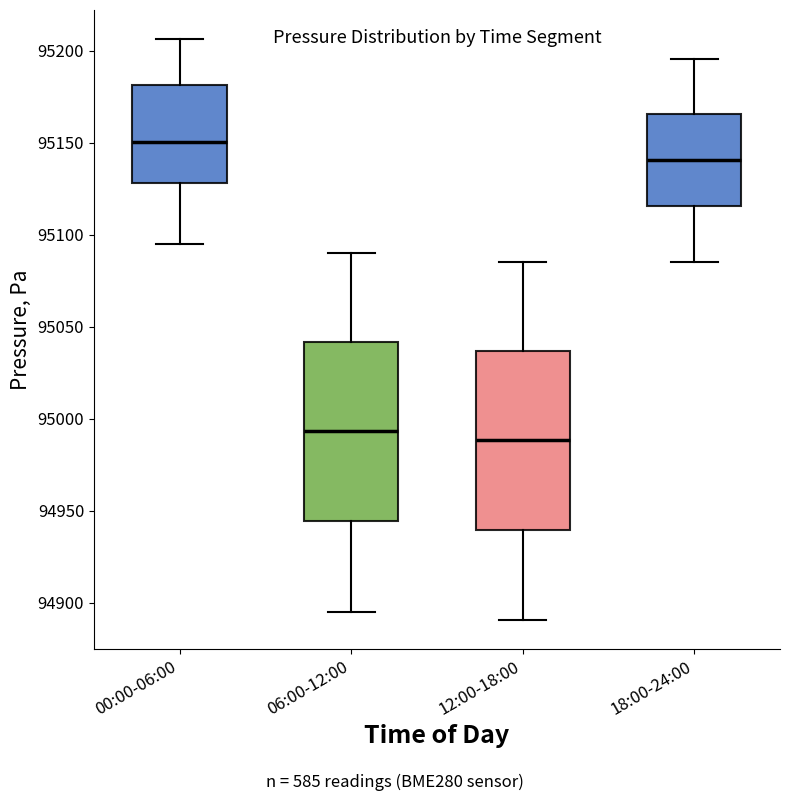

Reading left to right, read every box against the y-axis: the position of its median line, the range the box covers, and the ends of its whiskers. The values are not printed on the chart, so give them approximately, as read against the axis.

00:00-06:00: median 95150, box 95130 to 95180, whiskers 95095 to 95205
06:00-12:00: median 94995, box 94945 to 95040, whiskers 94895 to 95090
12:00-18:00: median 94990, box 94940 to 95035, whiskers 94890 to 95085
18:00-24:00: median 95140, box 95115 to 95165, whiskers 95085 to 95195